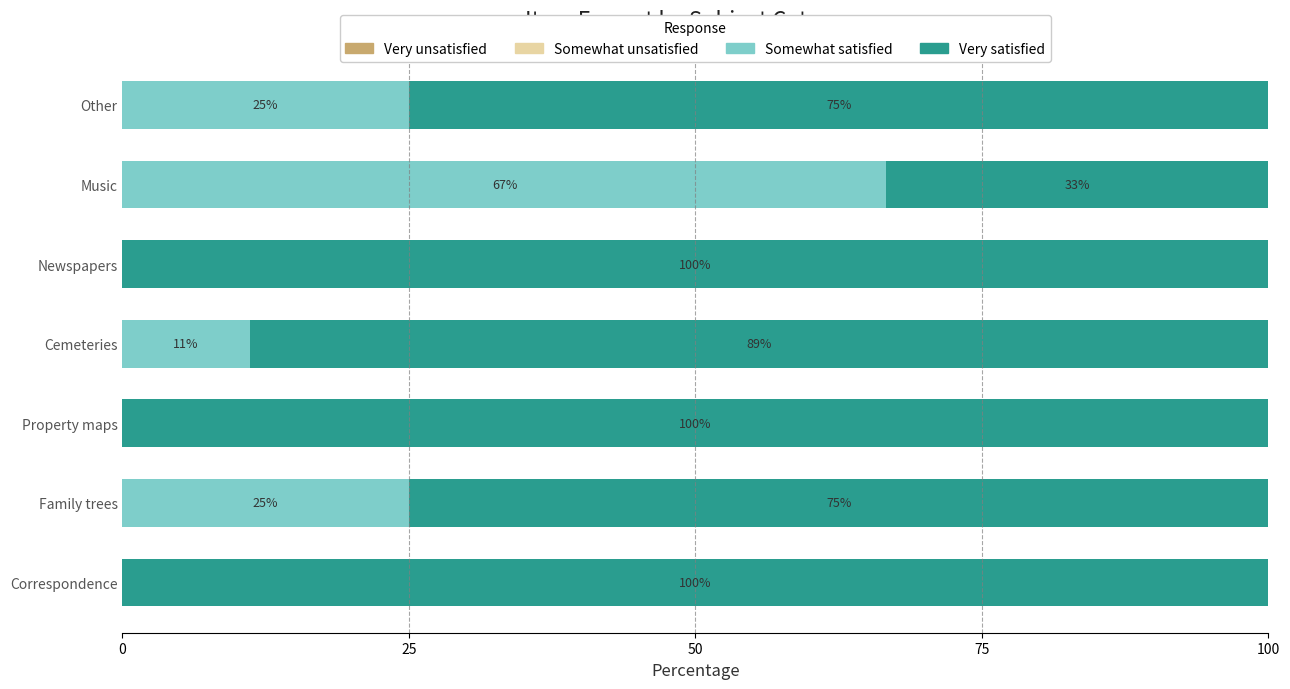

The Somewhat satisfied series shows 25.0 at Other. True or false?

True